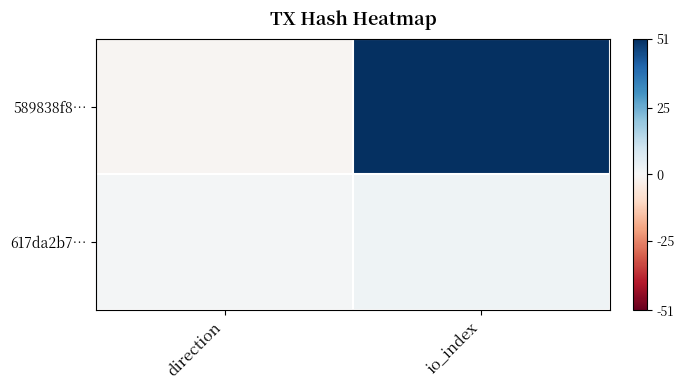

Rank the series by their average value, from highest to lowest.

589838f8…, 617da2b7…